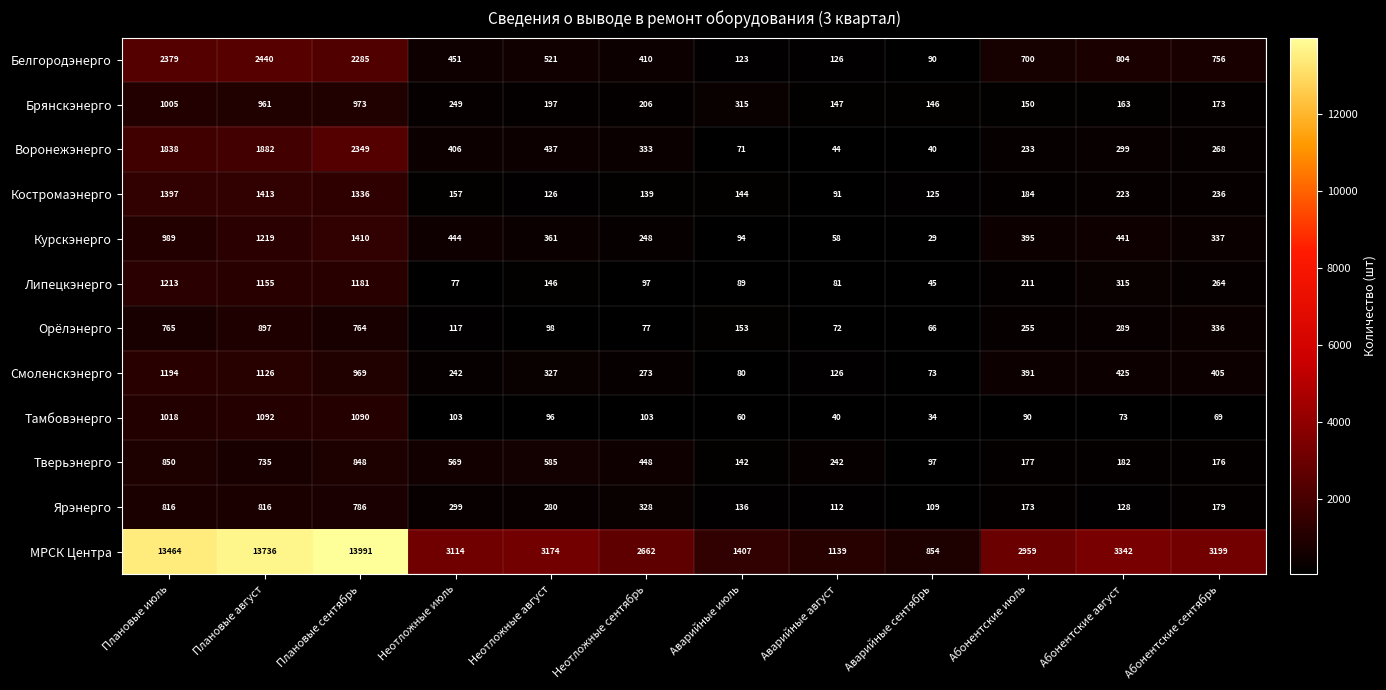

Which label corresponds to the largest value in the chart?

Плановые сентябрь